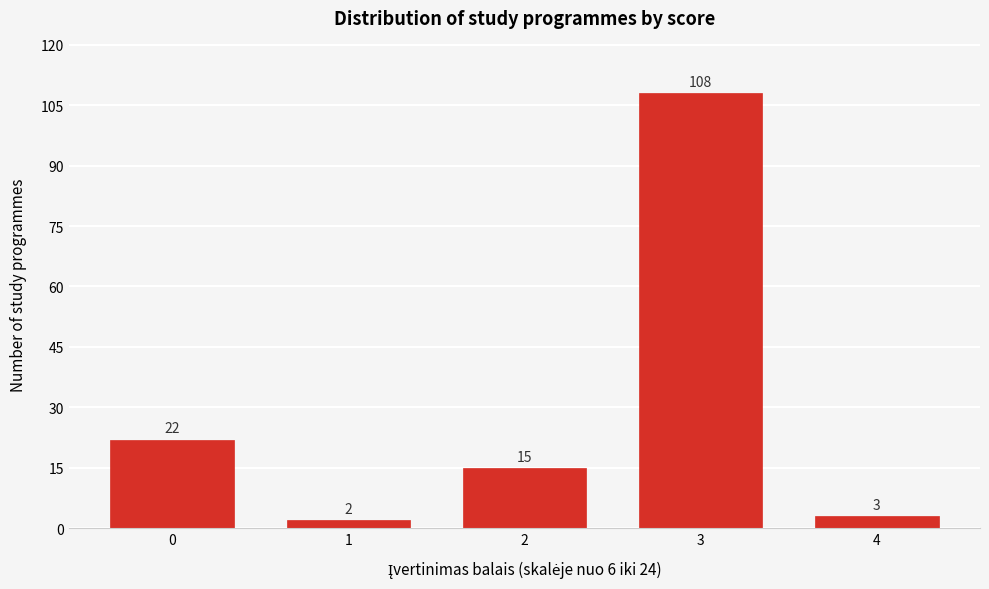

Reading left to right, extract all data points from this chart.

22	2	15	108	3